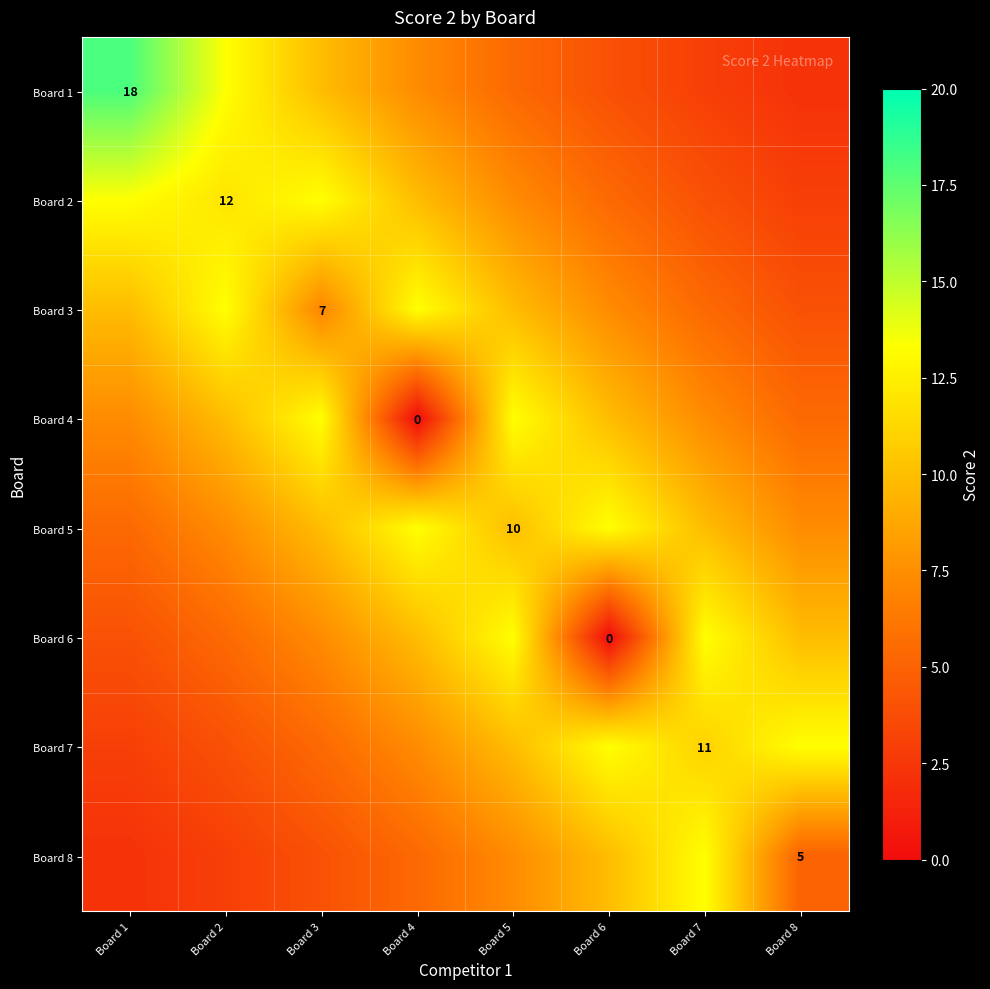

At which category is the sum across all series the highest?

Board 5